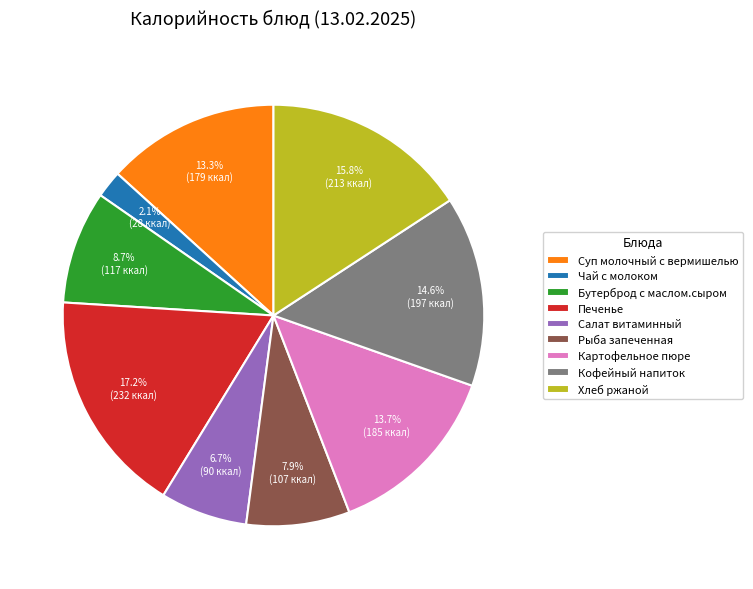

Approximately how many times larger is the value at Кофейный напиток compared to Хлеб ржаной?

0.9